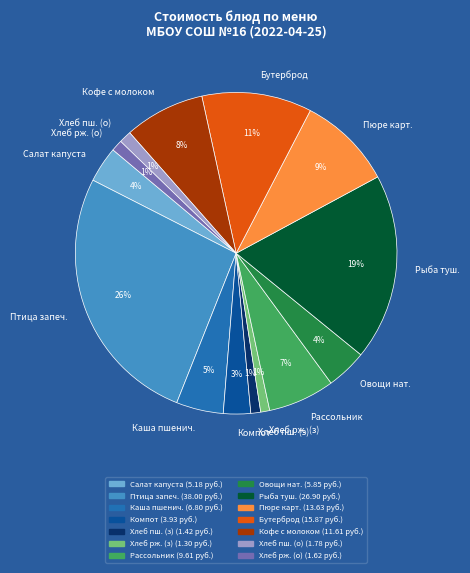

What percentage is the Рассольник slice, to the nearest percent?

7%